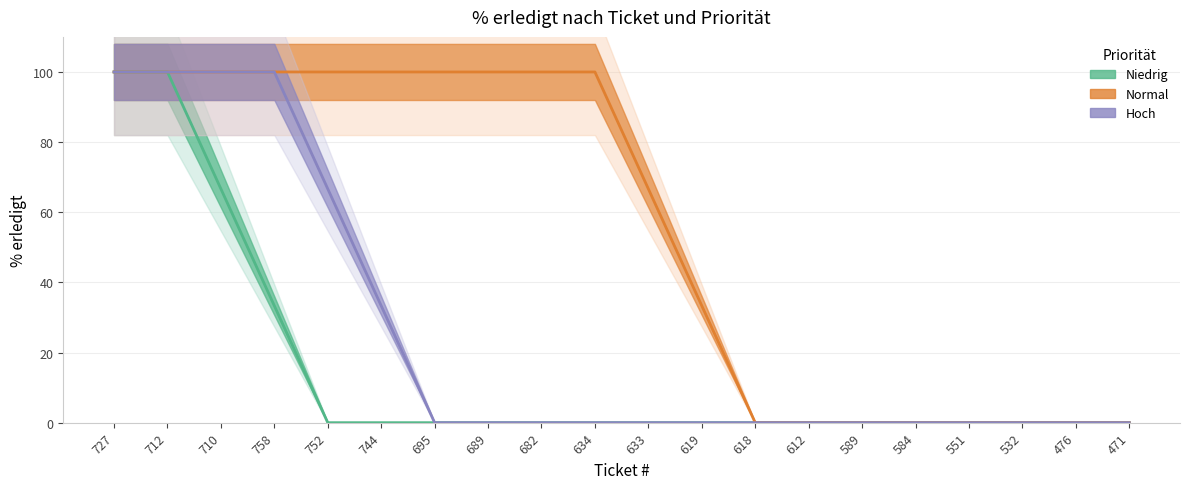

Rank the series by their maximum value, from lowest to highest.

Niedrig, Normal, Hoch